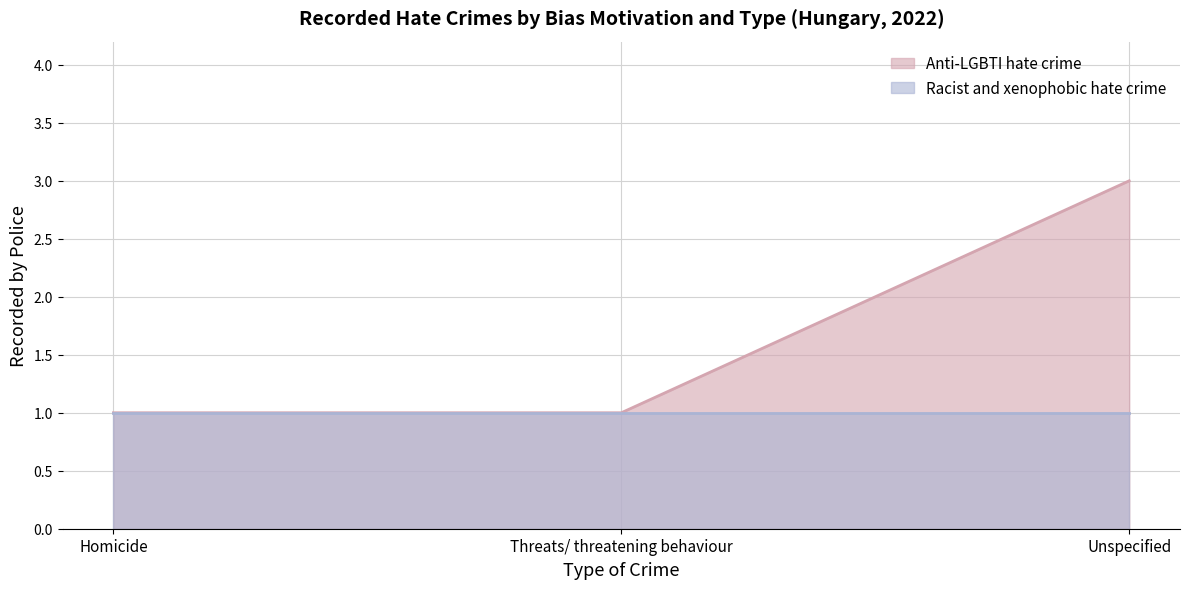

What is the value of the 3rd point from the left?

3